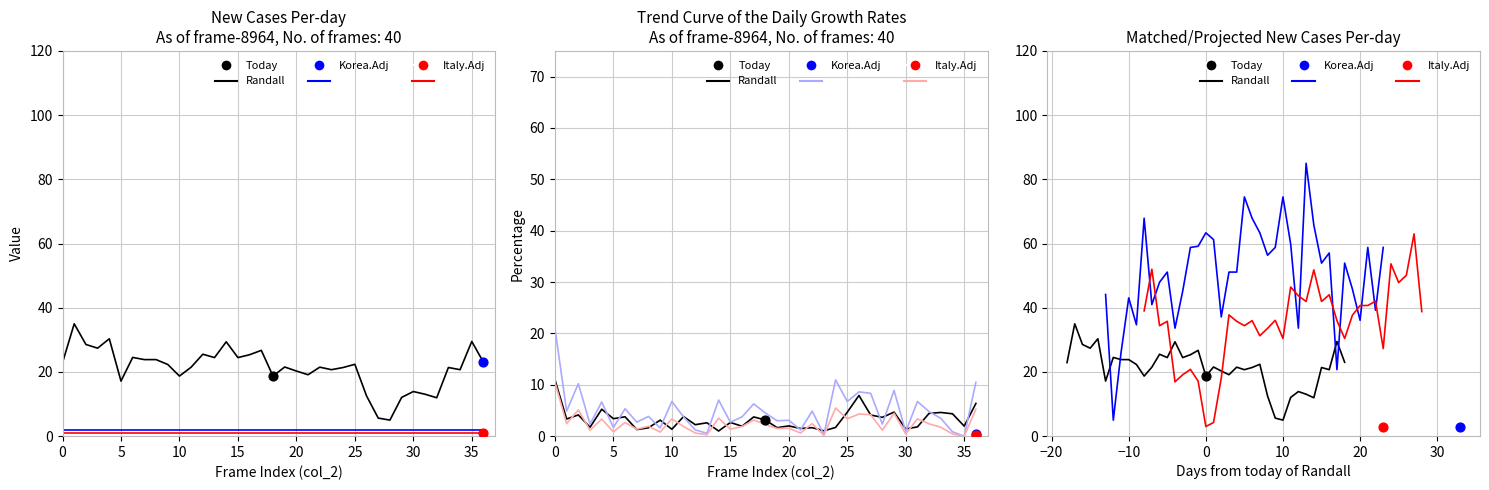

Which series has the largest total across all categories?

Korea.Adj